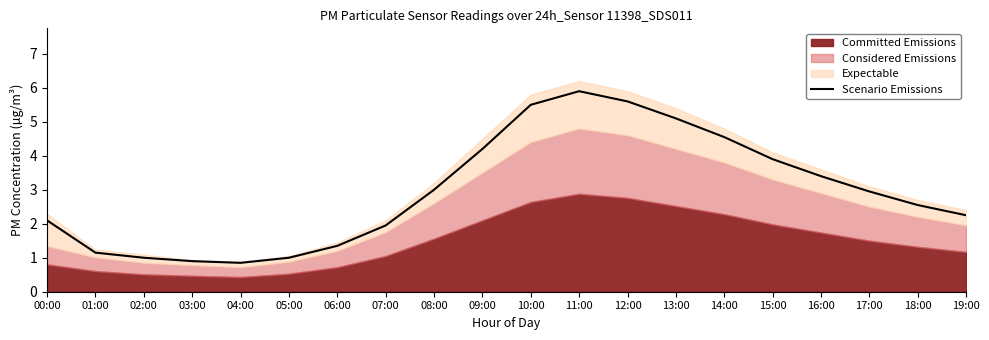

What is the change in value from 04:00 to 08:00?

+2.1